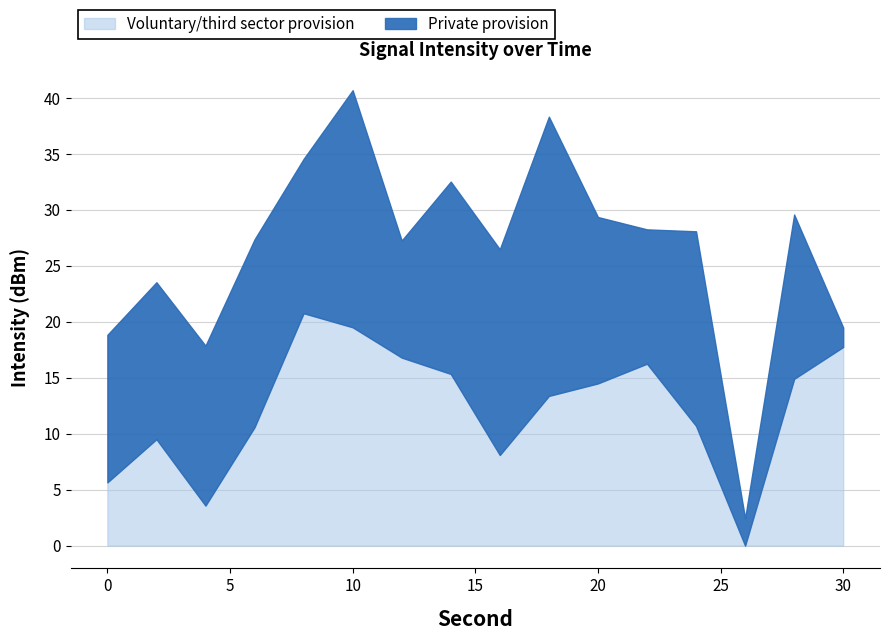

Rank the categories by value from lowest to highest.

26, 4, 0, 16, 2, 6, 24, 18, 20, 28, 14, 22, 12, 30, 10, 8